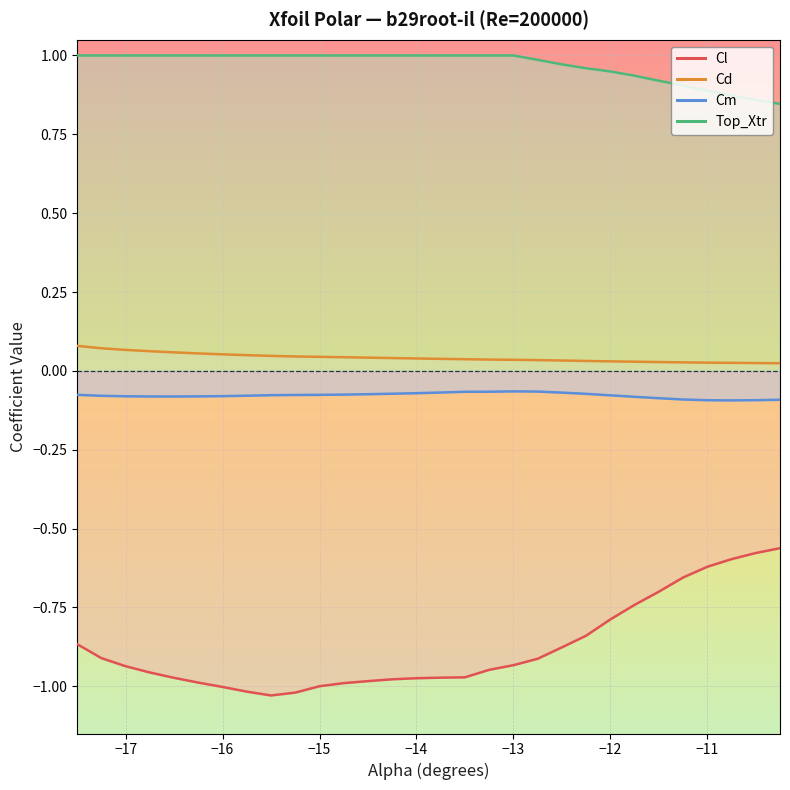

The Cl series shows -1.0 at −16. True or false?

True